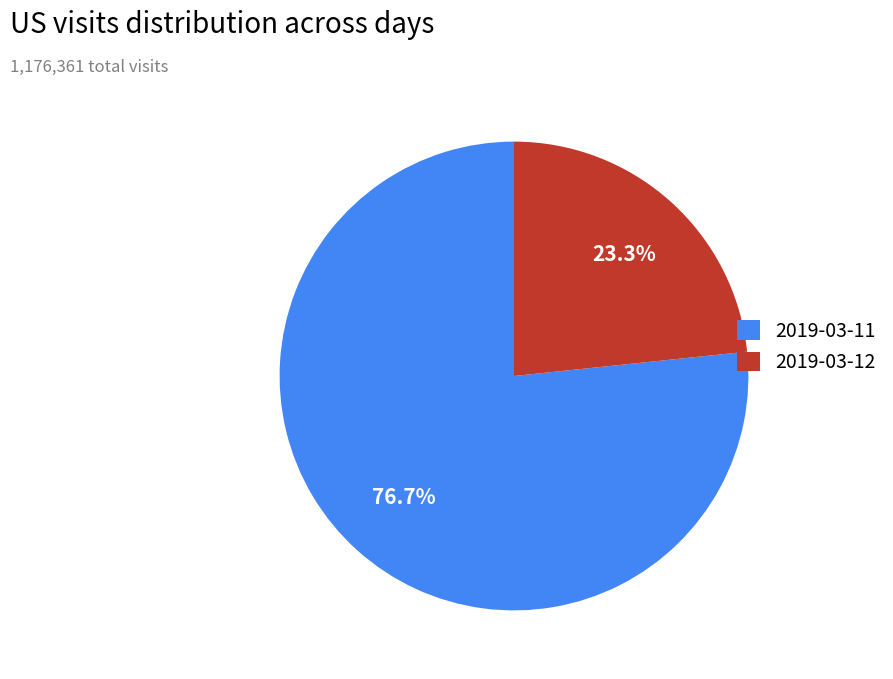

Between 2019-03-12 and 2019-03-11, which is larger?

2019-03-11